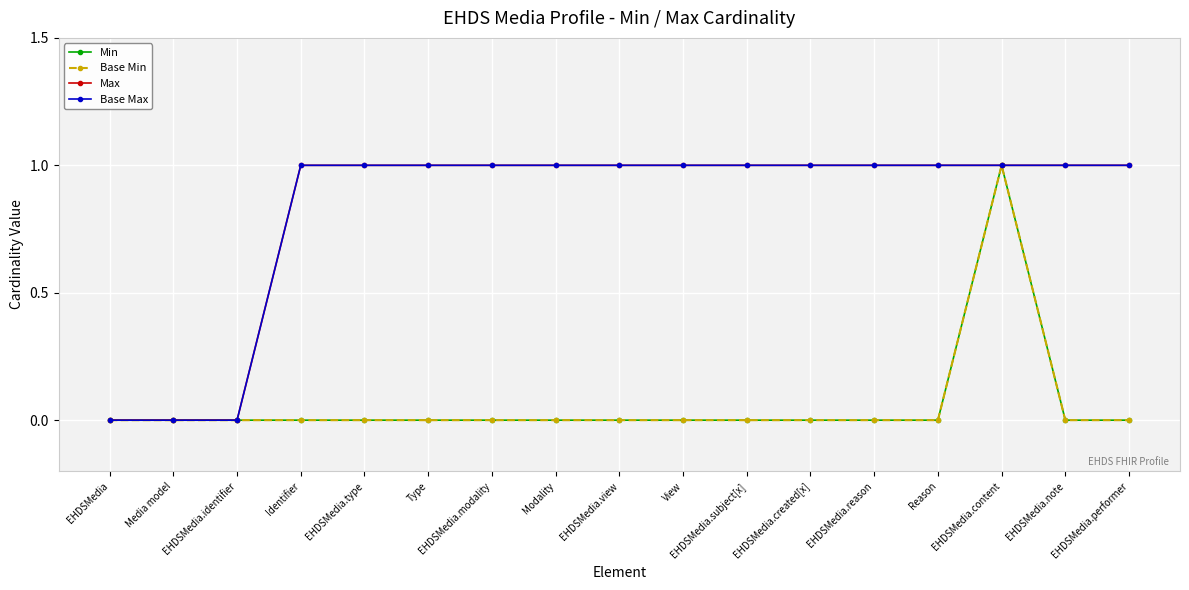

The value of Base Min at Media model is 1. True or false?

False